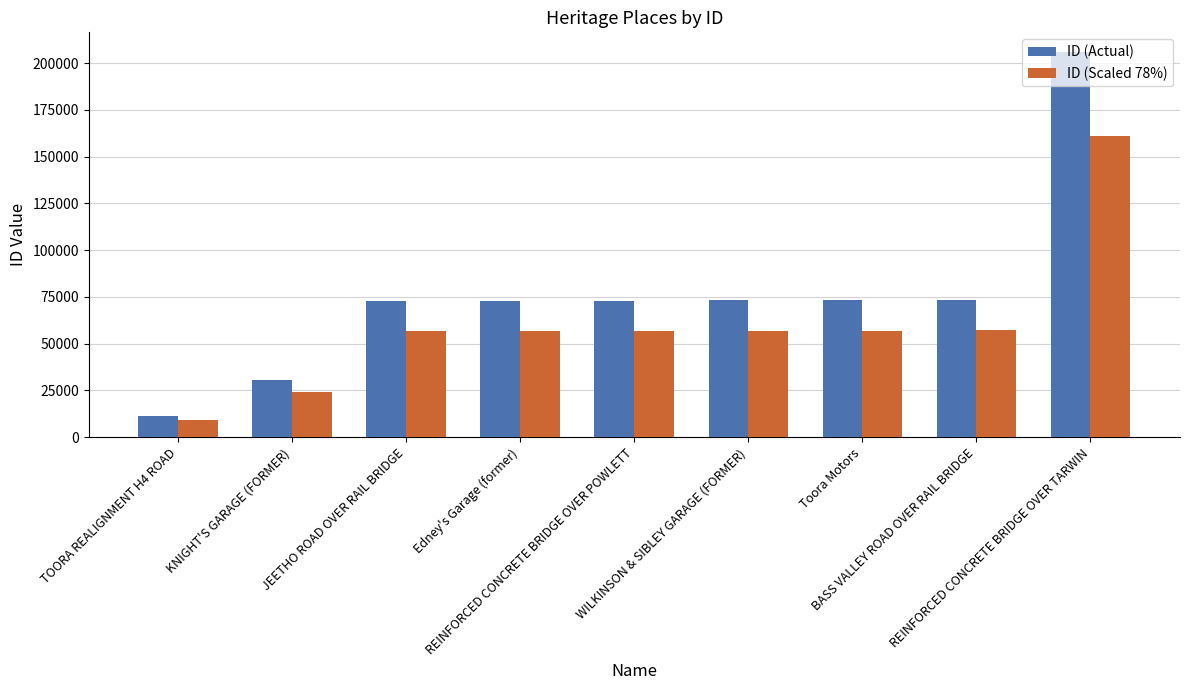

True or false: ID (Scaled 78%) has a value of 56752.8 at Edney's Garage (former).

True